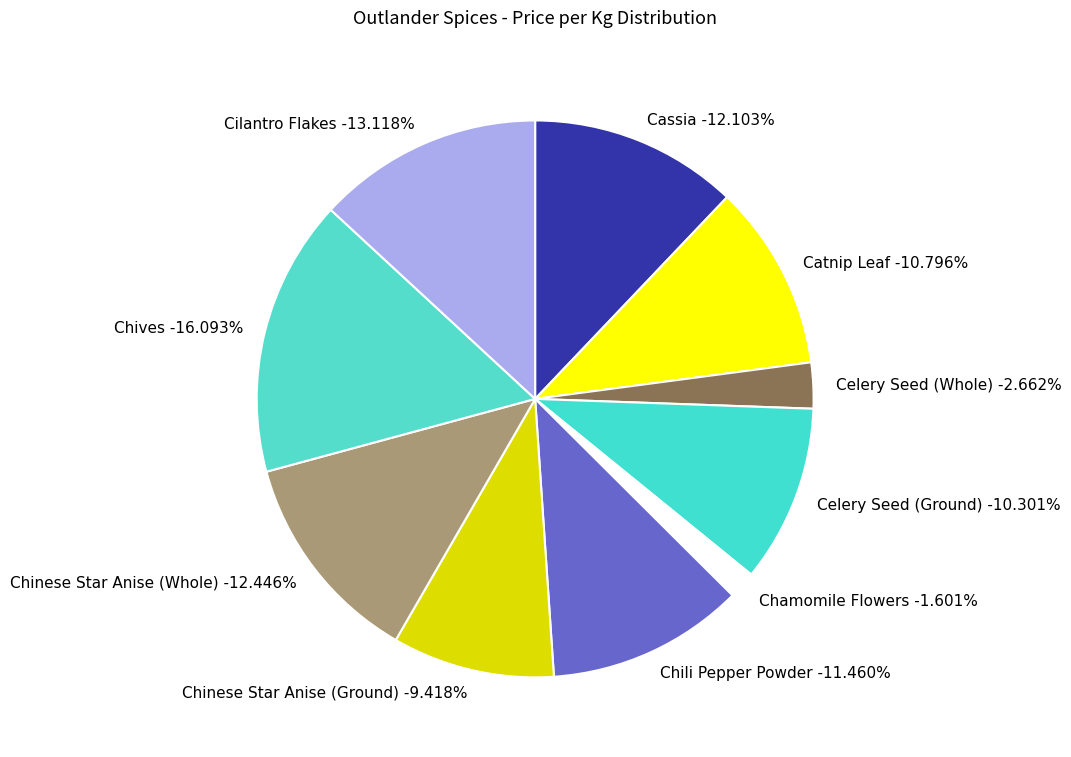

Which category has the biggest portion of the pie?

Chives